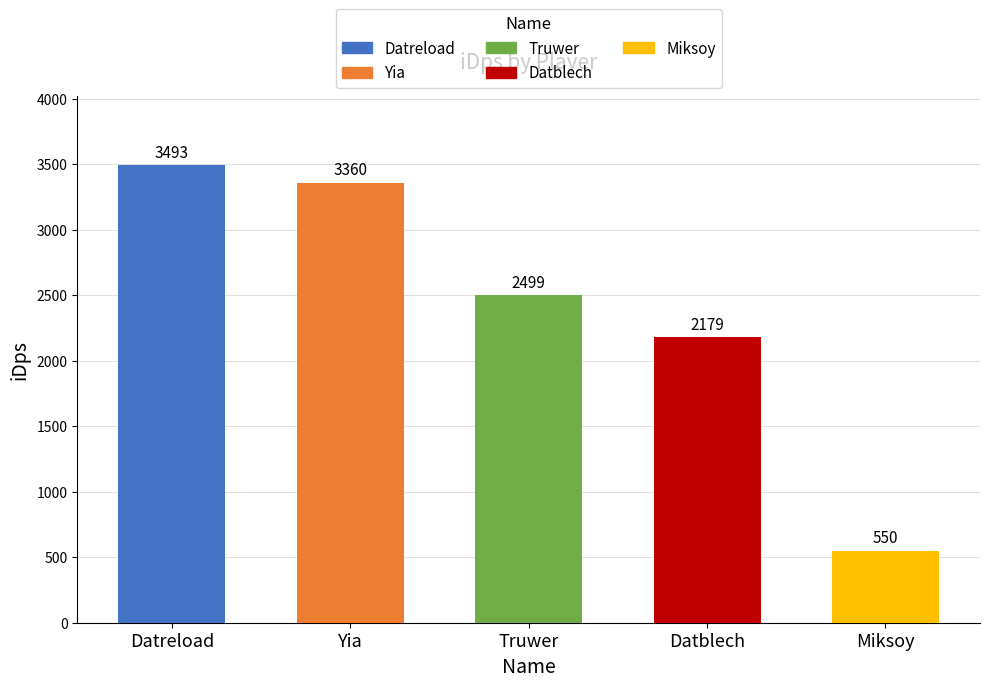

The value at Miksoy is 768.7. True or false?

False